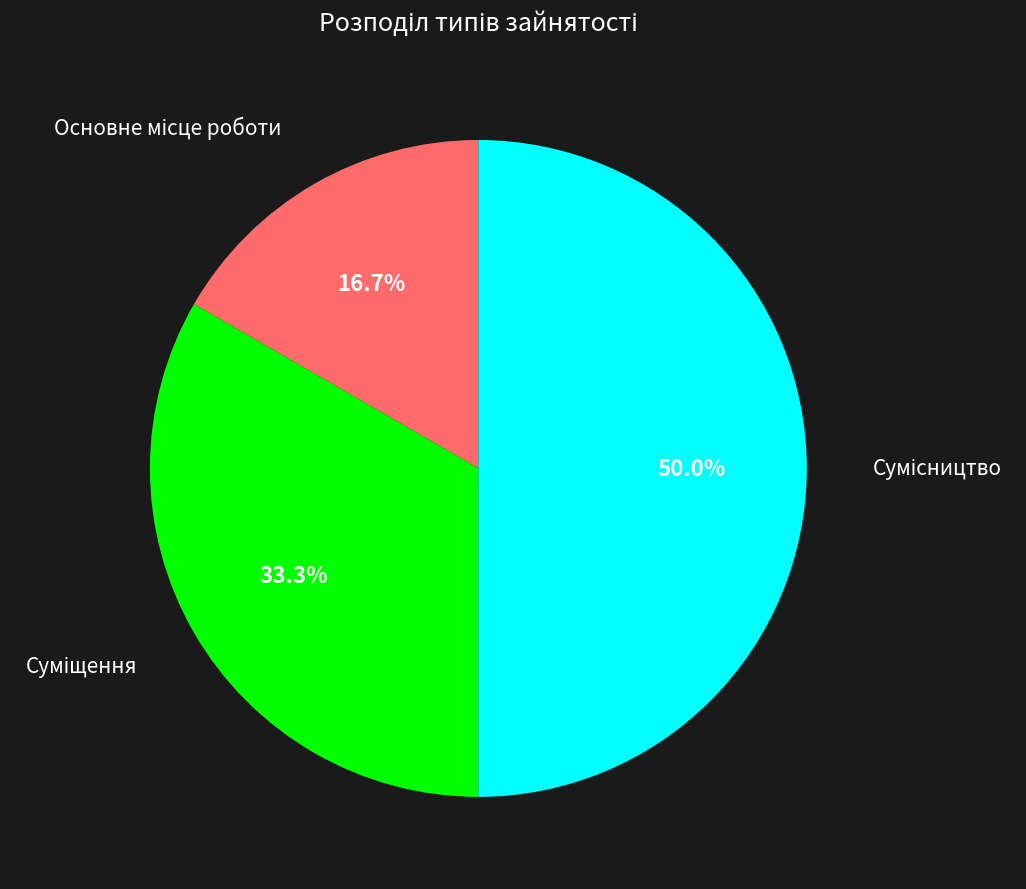

Count the number of slices in the pie.

3